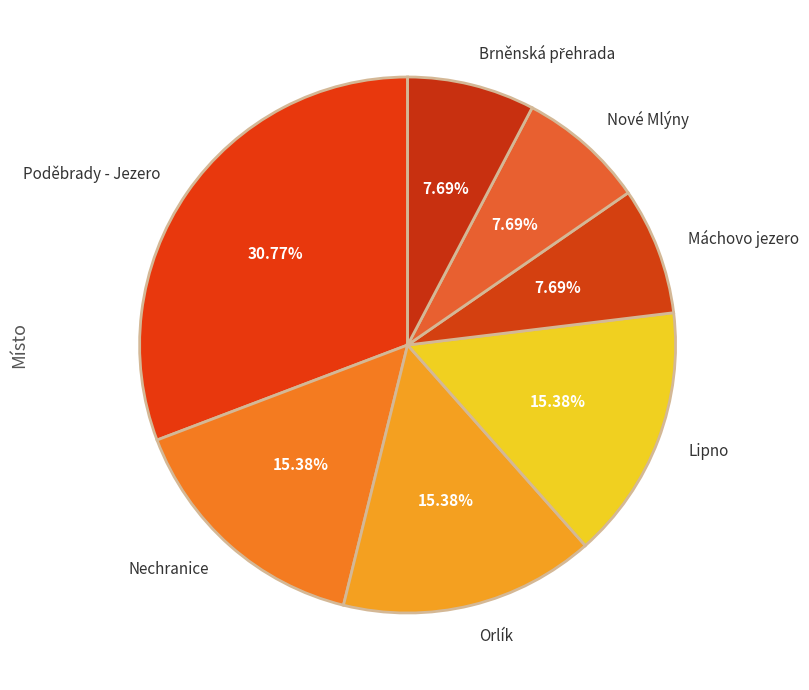

Count the number of slices in the pie.

7